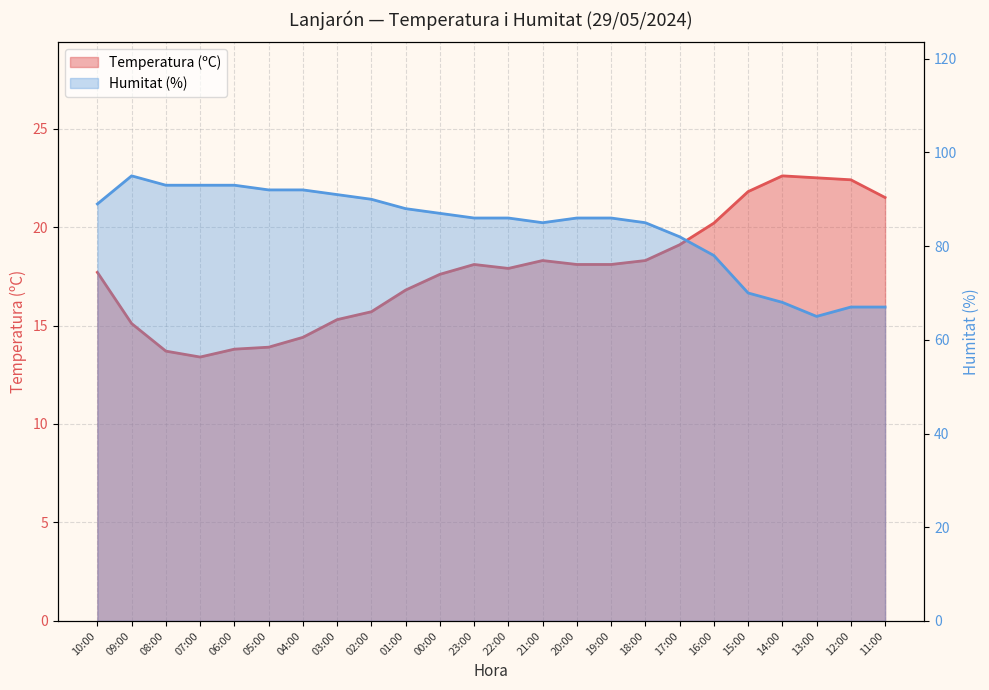

What is the label of the 6th point from the left?

05:00